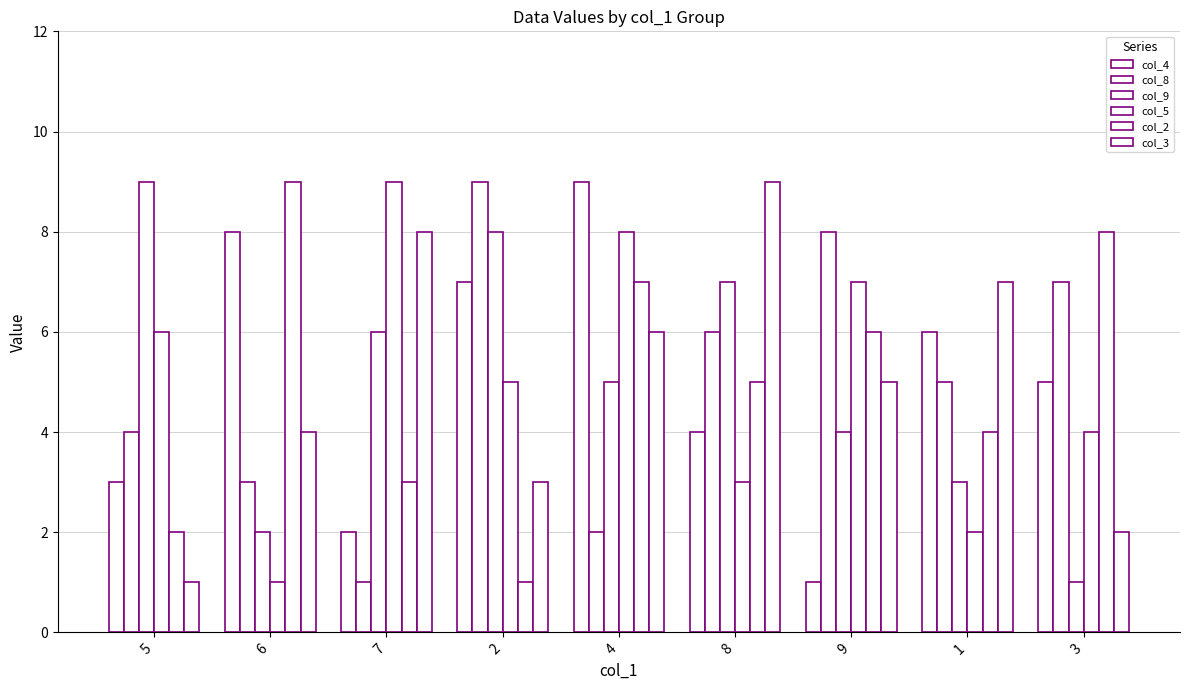

What is the approximate value of col_2 at 5?

2